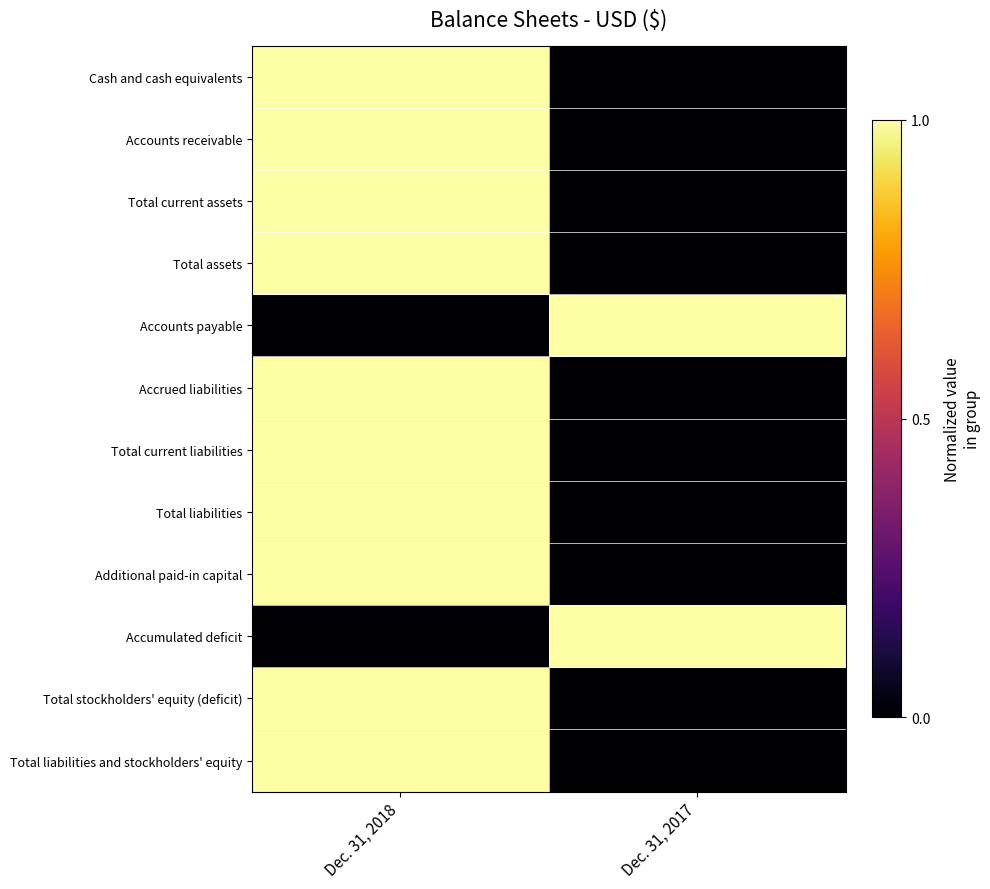

At how many categories does at least one series exceed 0?

2